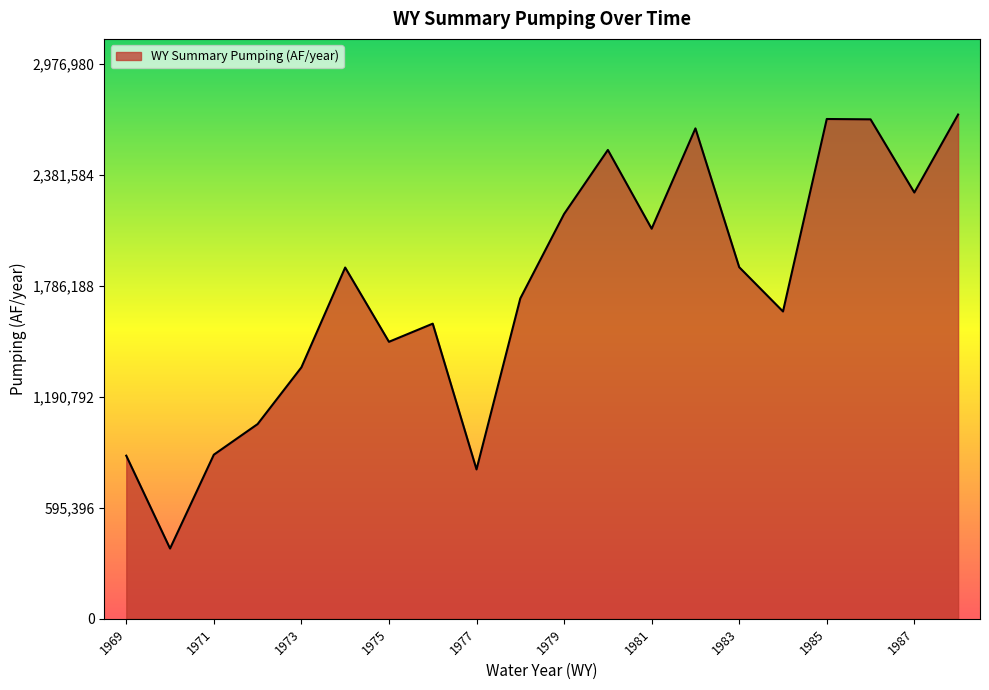

What is the difference between the maximum and minimum values?

2329062